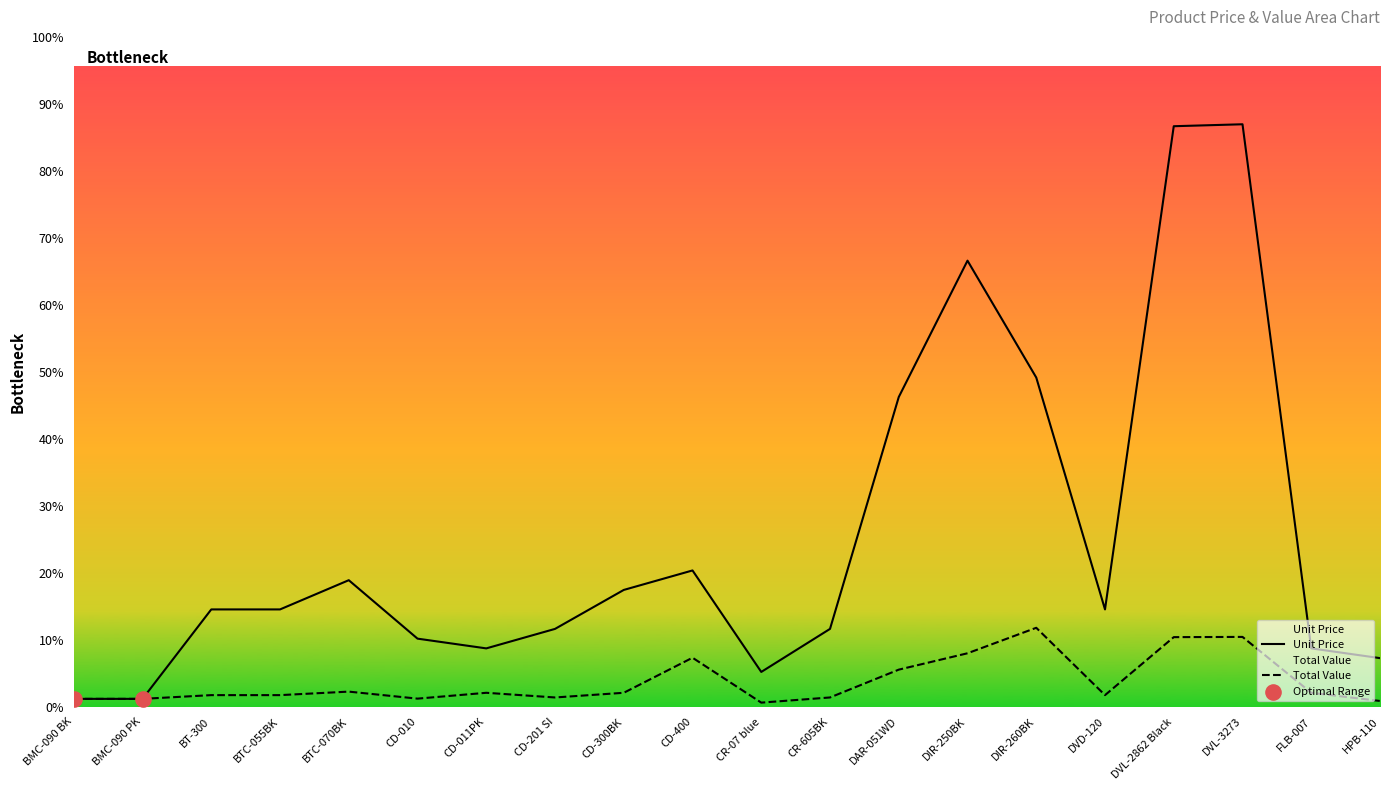

At which category is the sum across all series the highest?

DVL-3273